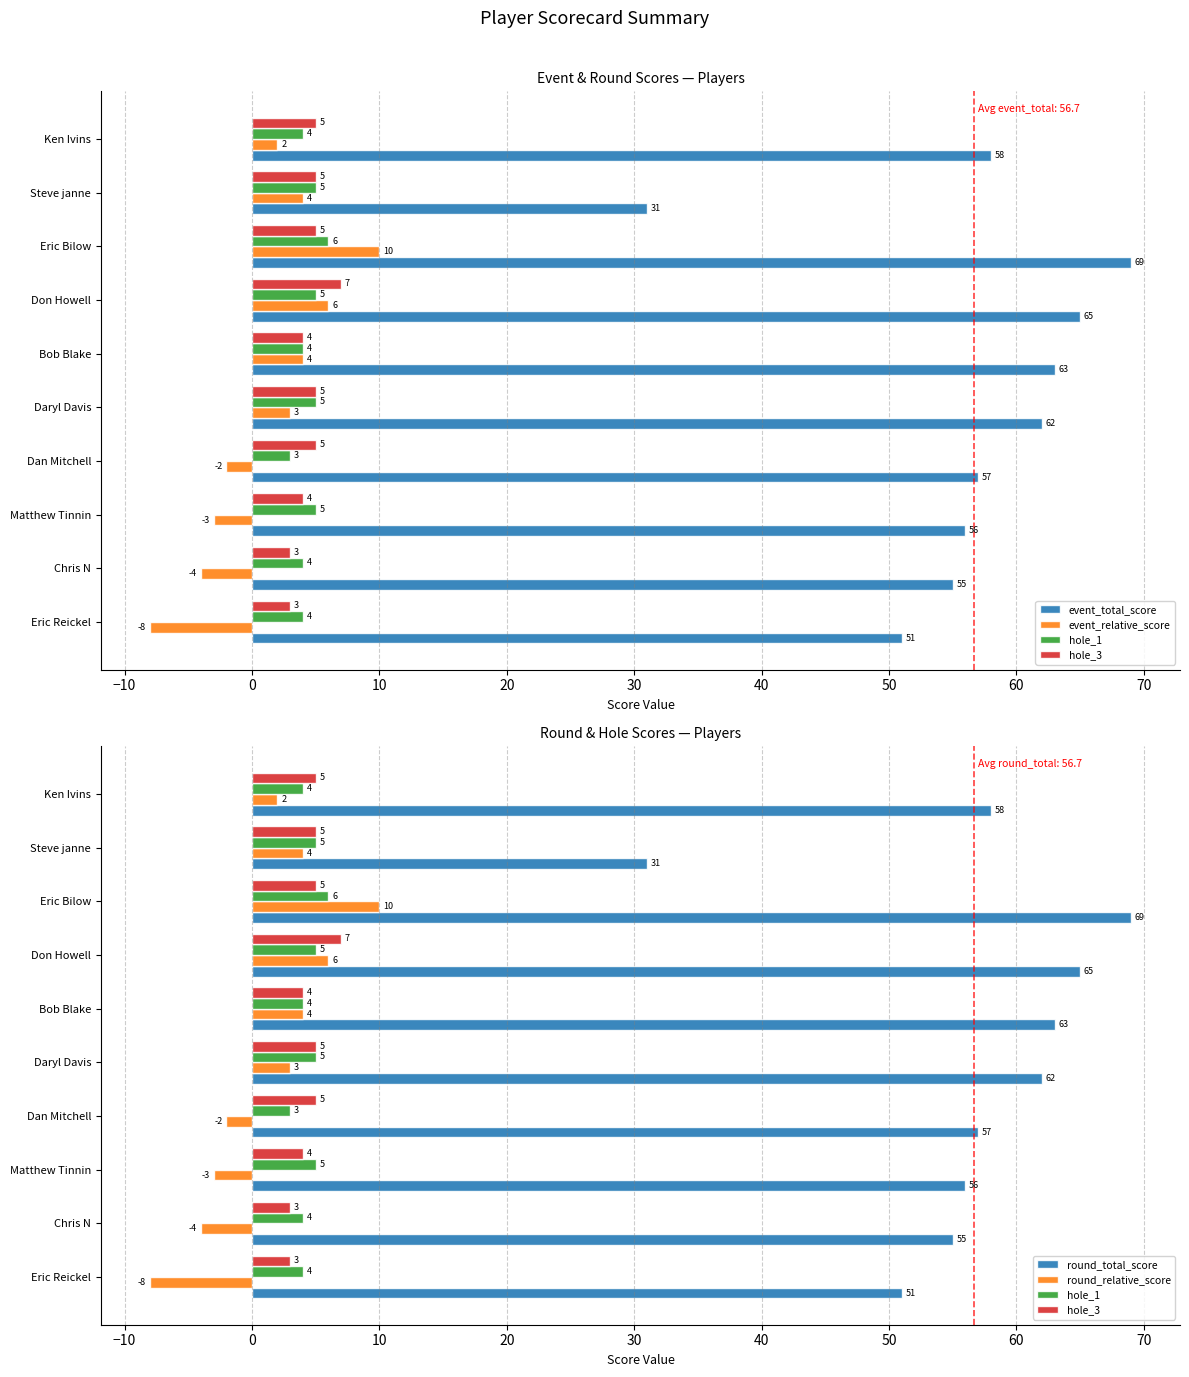

What are all the series names shown in the legend?

event_total_score, event_relative_score, hole_1, hole_3, round_total_score, round_relative_score